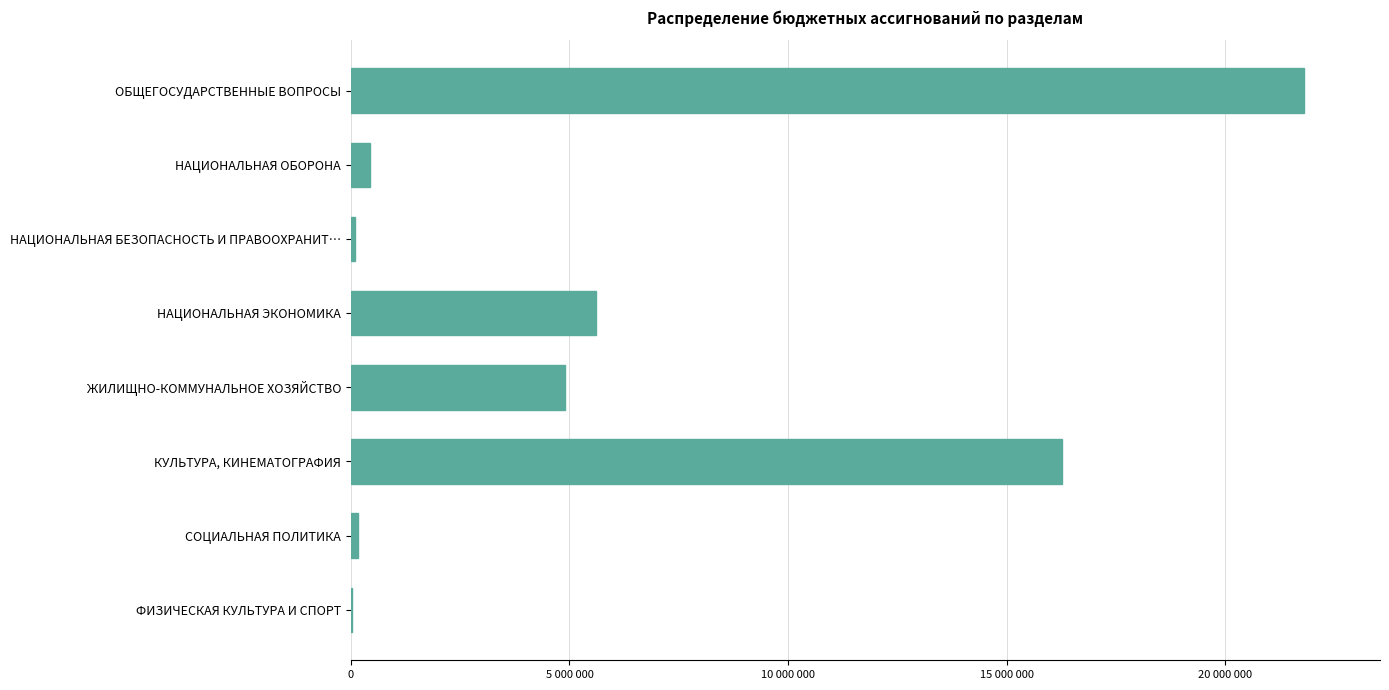

What is the minimum value shown in the chart?

20000.0